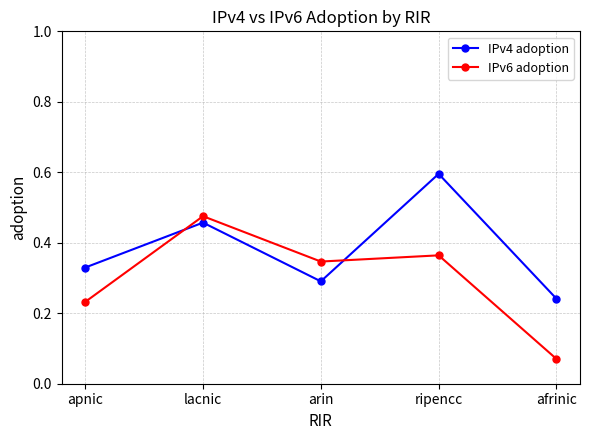

Rank the series at afrinic from highest to lowest value.

IPv4 adoption, IPv6 adoption